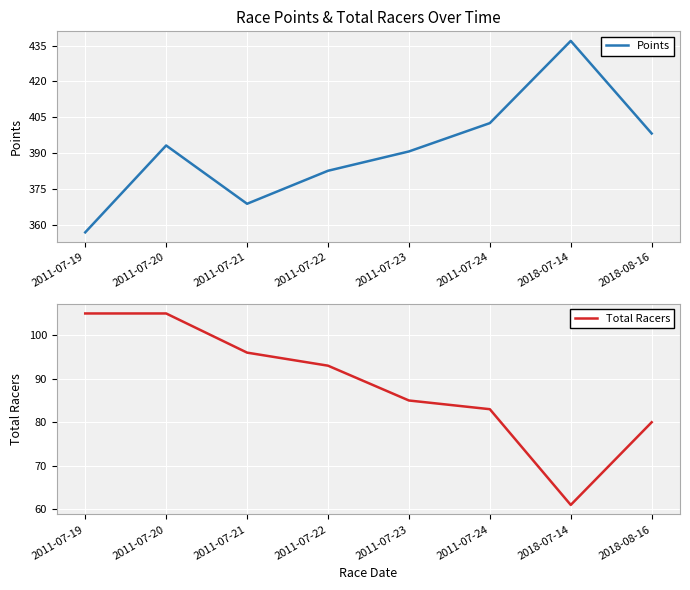

At how many categories does at least one series exceed 282?

8